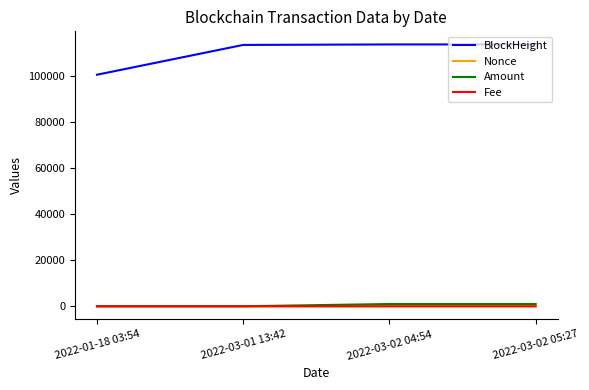

What is the highest value of the Fee series?

0.2